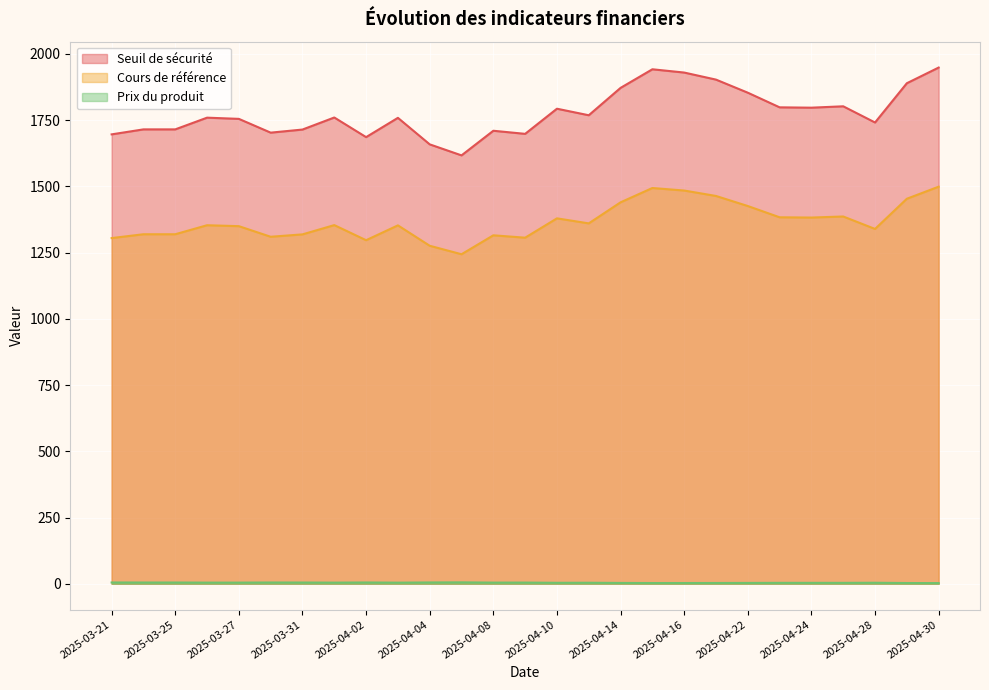

Where is the first local maximum for Cours de référence?

2025-03-26